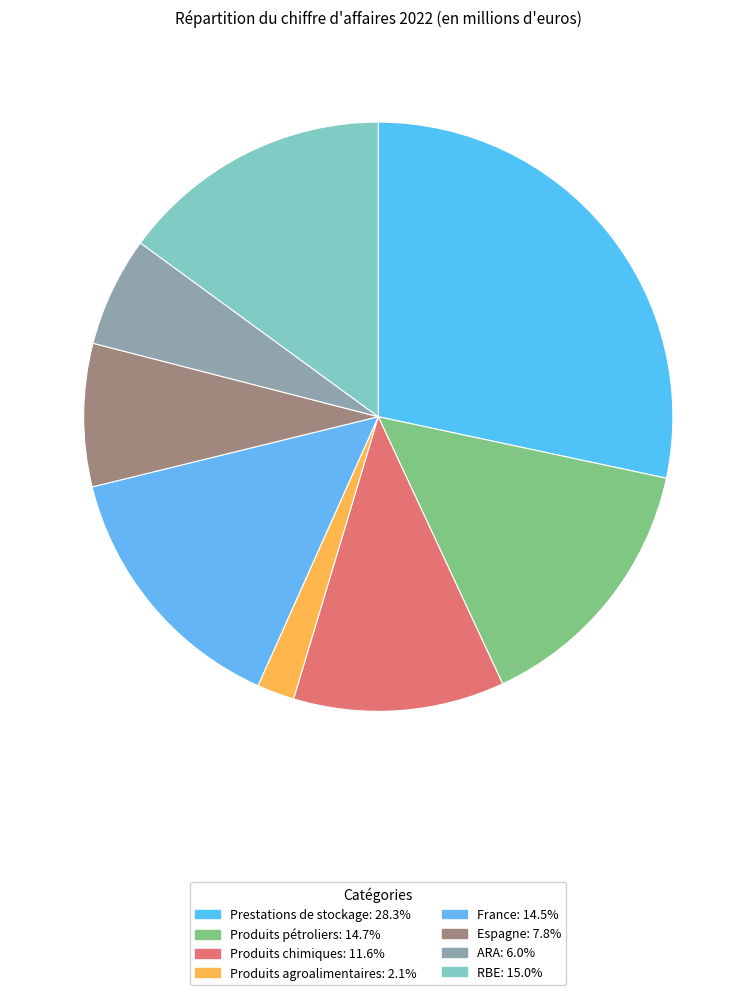

Is Produits agroalimentaires the majority of the pie?

No